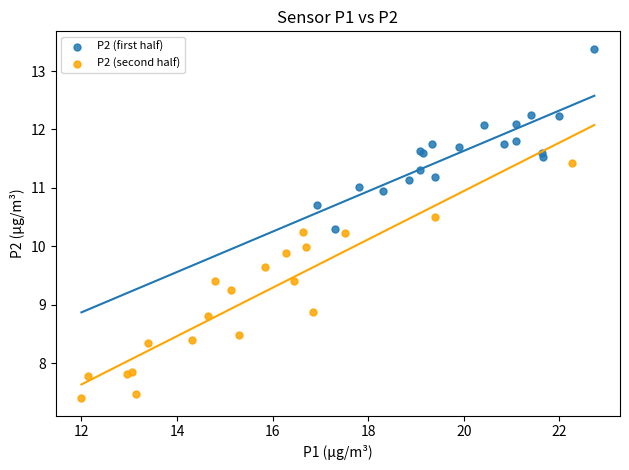

Which series has the widest spread of Y values?

P2 (second half)